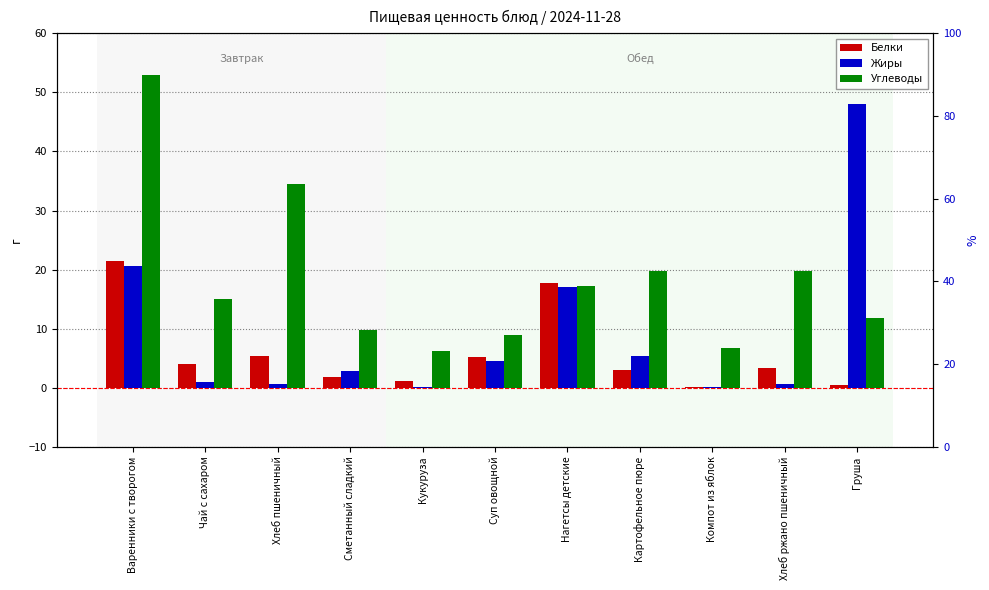

Does the chart contain stacked bars?

No